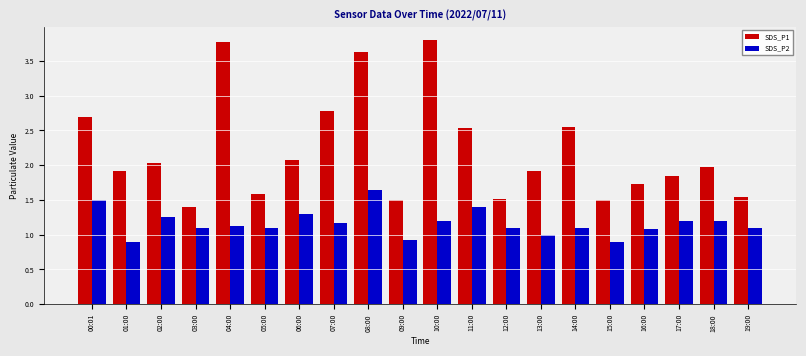

The SDS_P2 series shows 0.5 at 10:00. True or false?

False